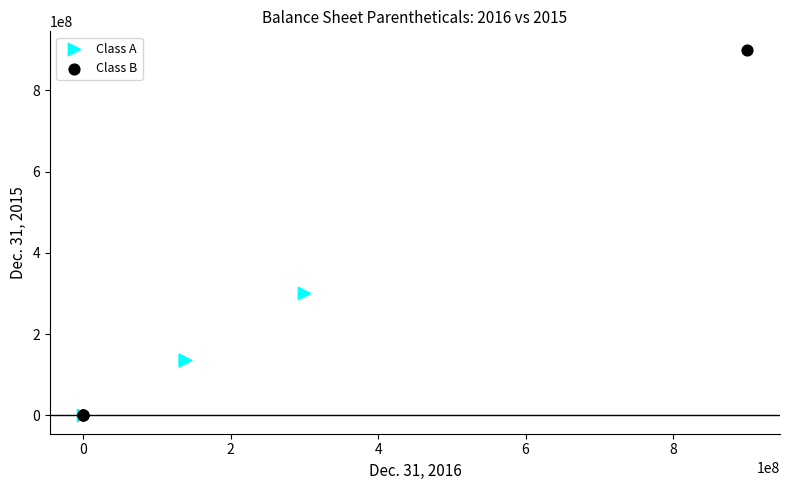

Which series has the largest Y range (max minus min)?

Class B